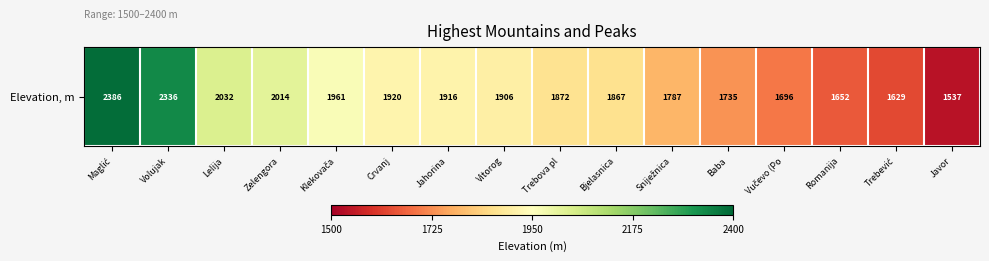

How many categories are shown in the chart?

16